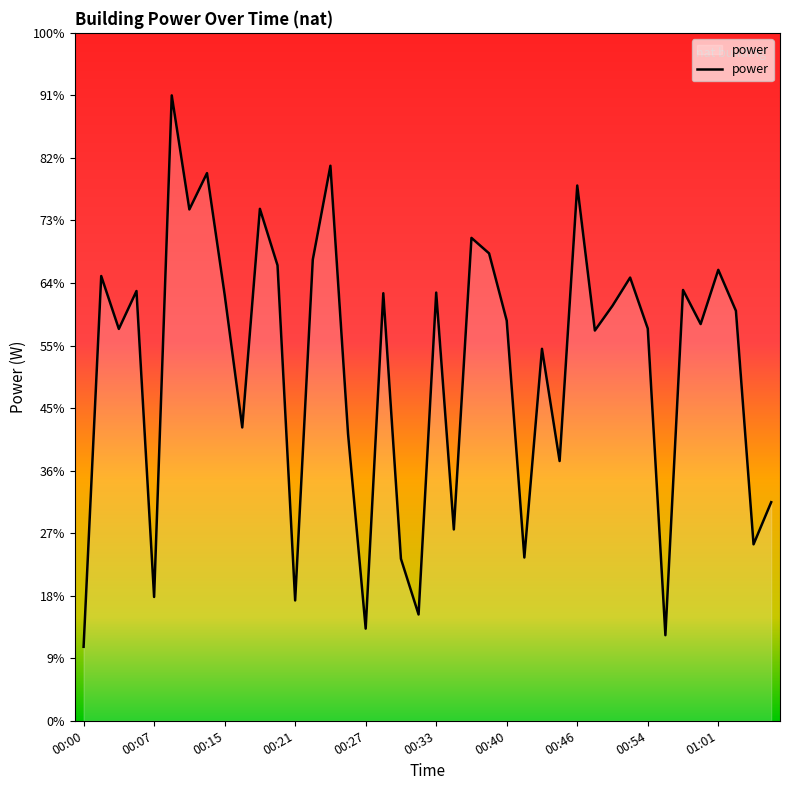

Does the chart display data point markers on the line(s)?

No